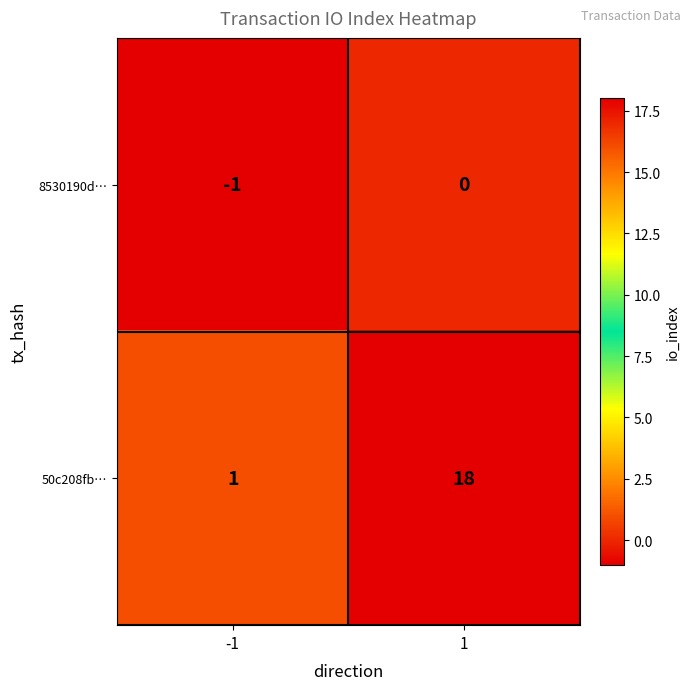

What is the total value across all series at 1?

18